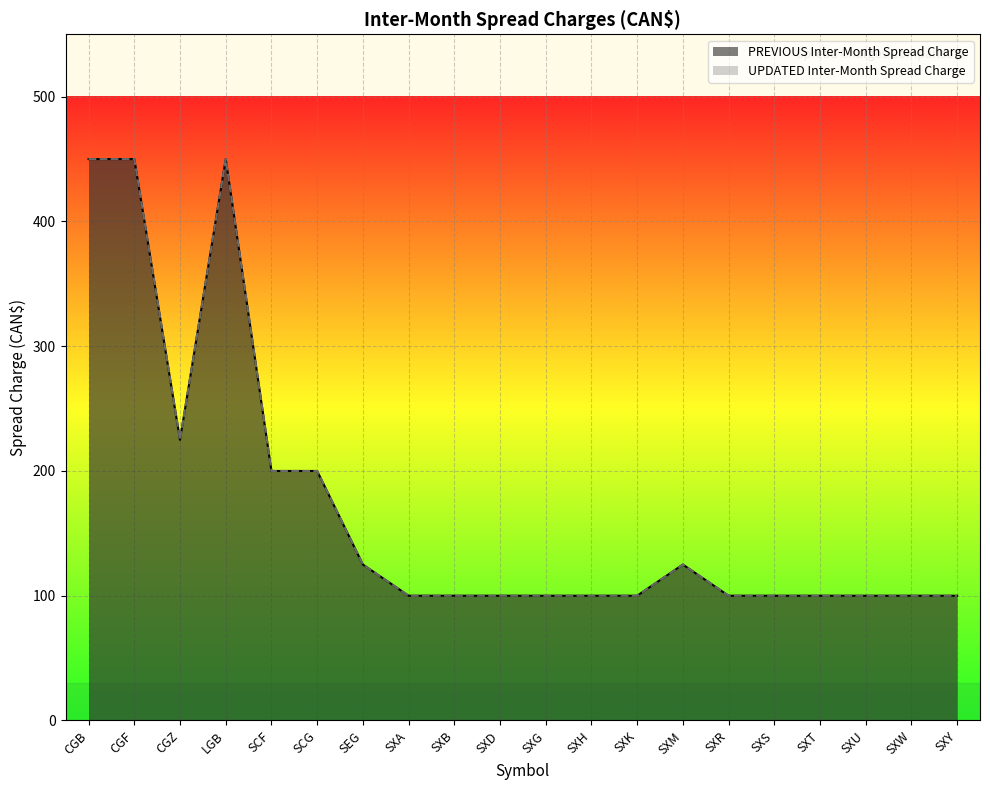

At which label is UPDATED Inter-Month Spread Charge closest to 275?

CGZ